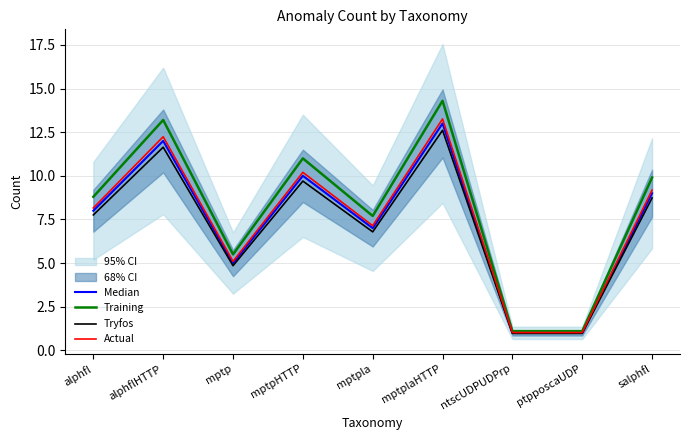

What is the sum of all Actual values?

67.3